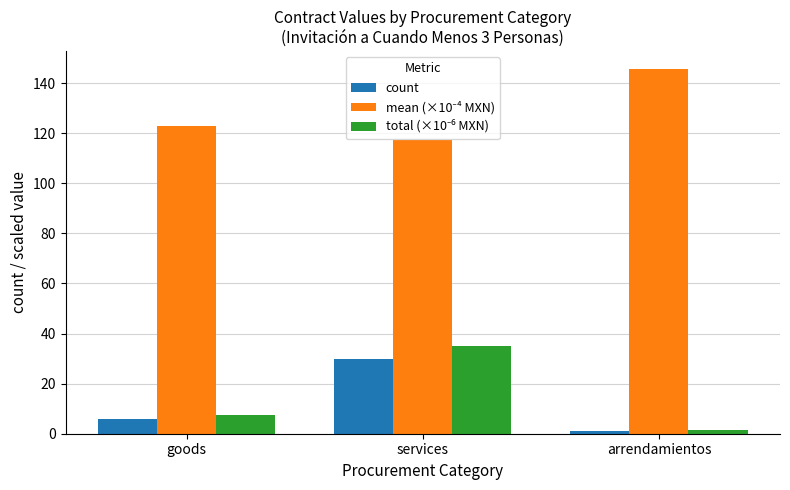

What value does the count series have at services?

30.0